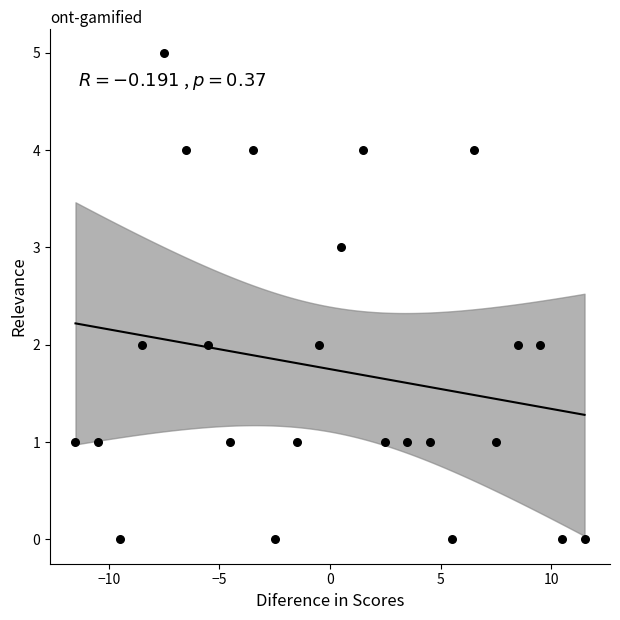

What is the range of Y values (max minus min)?

5